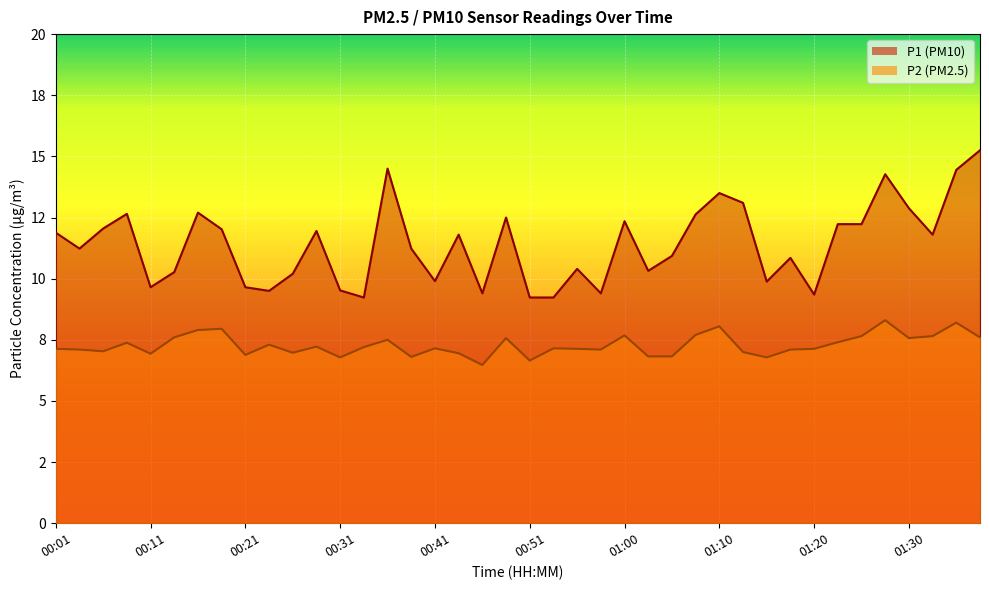

What is the label of the 1st point from the left?

00:01